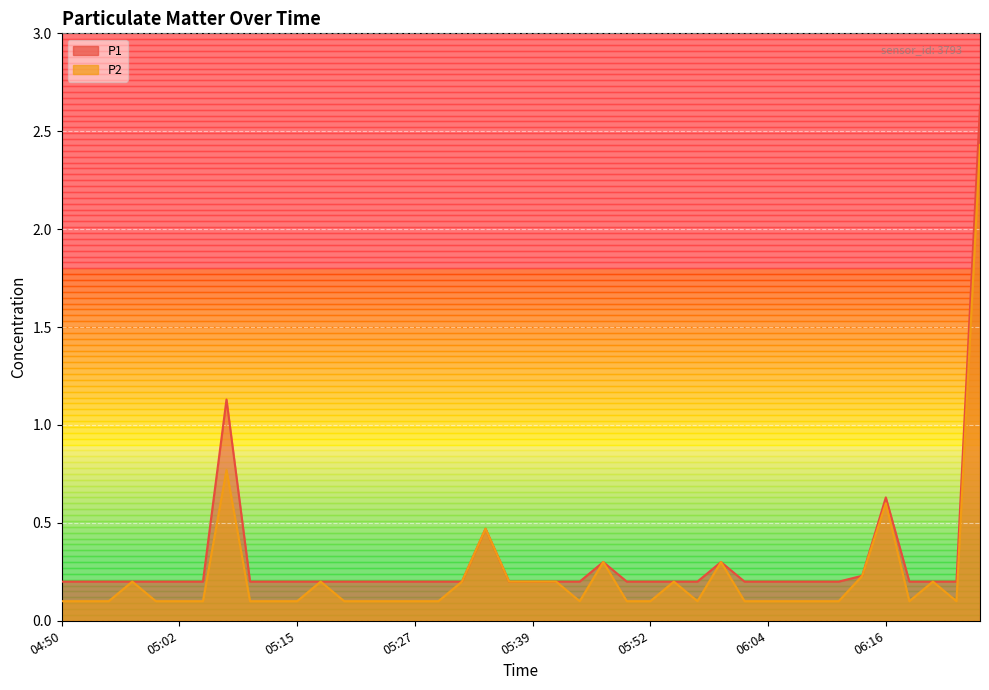

What is the label of the 29th point from the right?

05:17